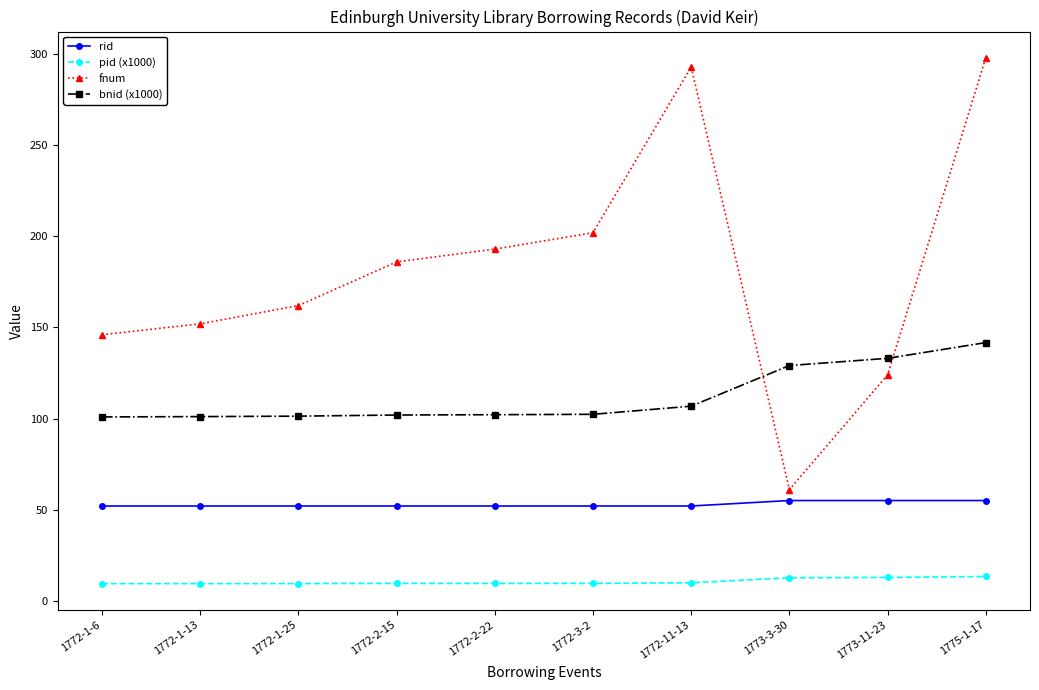

The value of fnum at 1772-11-13 is 141.5. True or false?

False